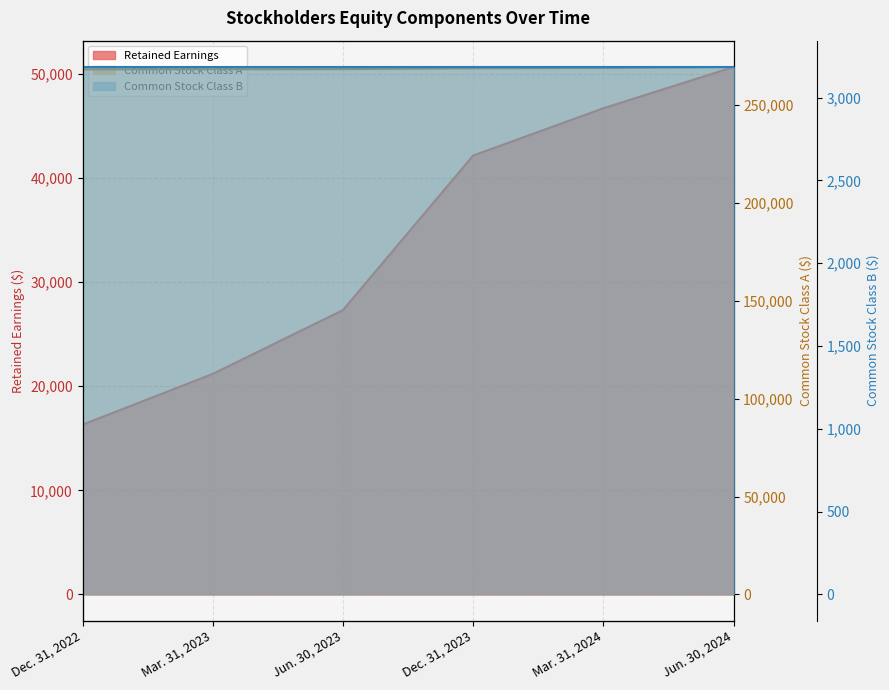

True or false: Retained Earnings has more than 1 interior local peaks.

False